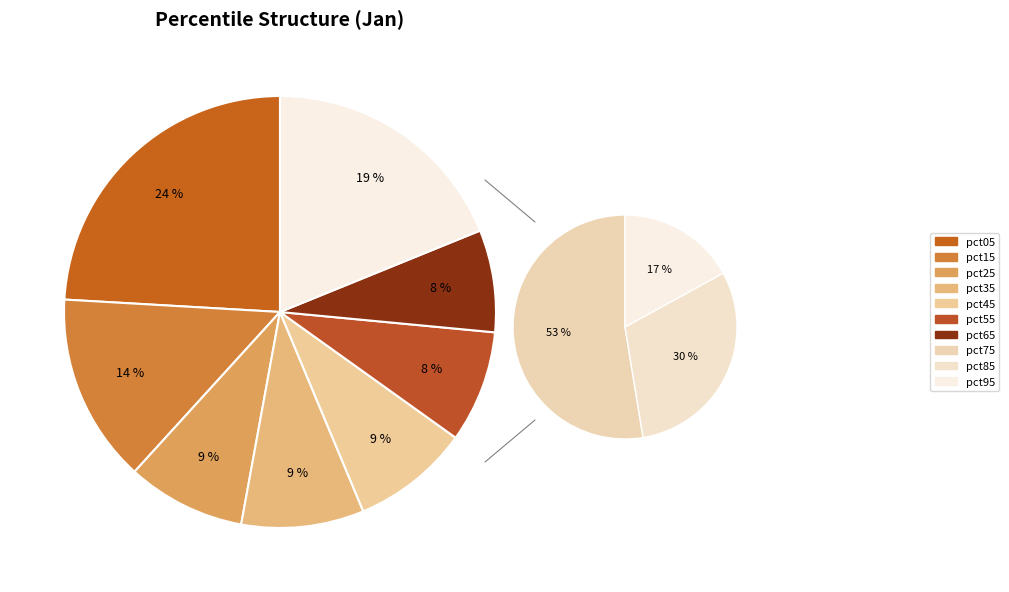

Is pct15 the majority of the pie?

No